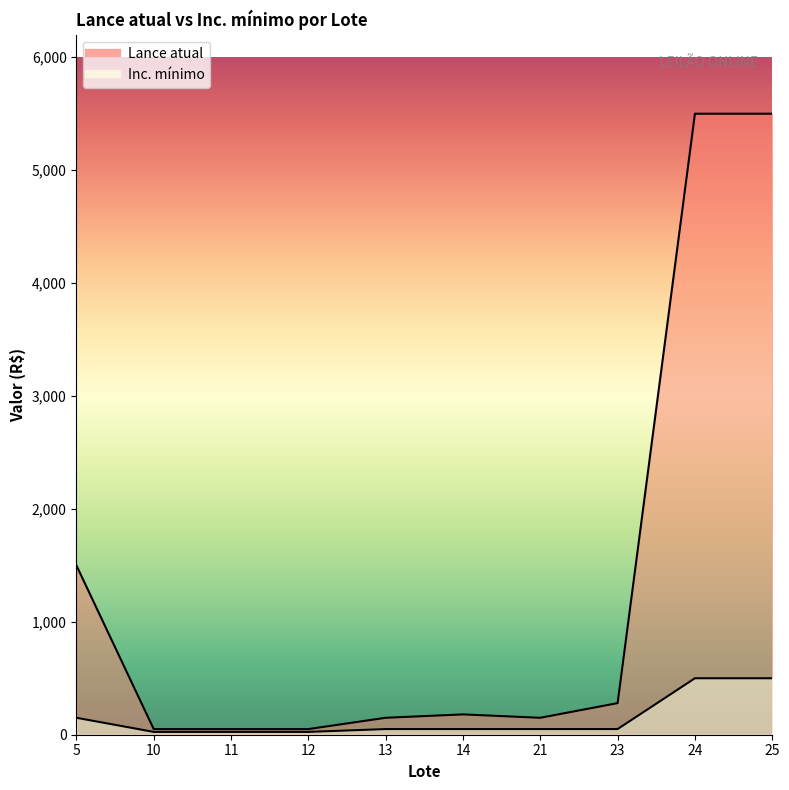

What is the difference between the Inc. mínimo values at 14 and 25?

450